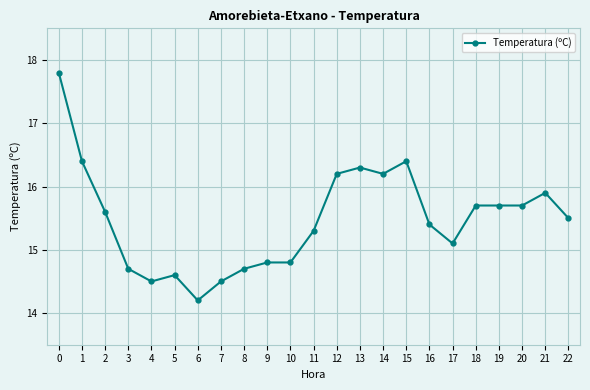

Reading right to left, list all the values displayed in this chart.

22=15.5	21=15.9	20=15.7	19=15.7	18=15.7	17=15.1	16=15.4	15=16.4	14=16.2	13=16.3	12=16.2	11=15.3	10=14.8	9=14.8	8=14.7	7=14.5	6=14.2	5=14.6	4=14.5	3=14.7	2=15.6	1=16.4	0=17.8